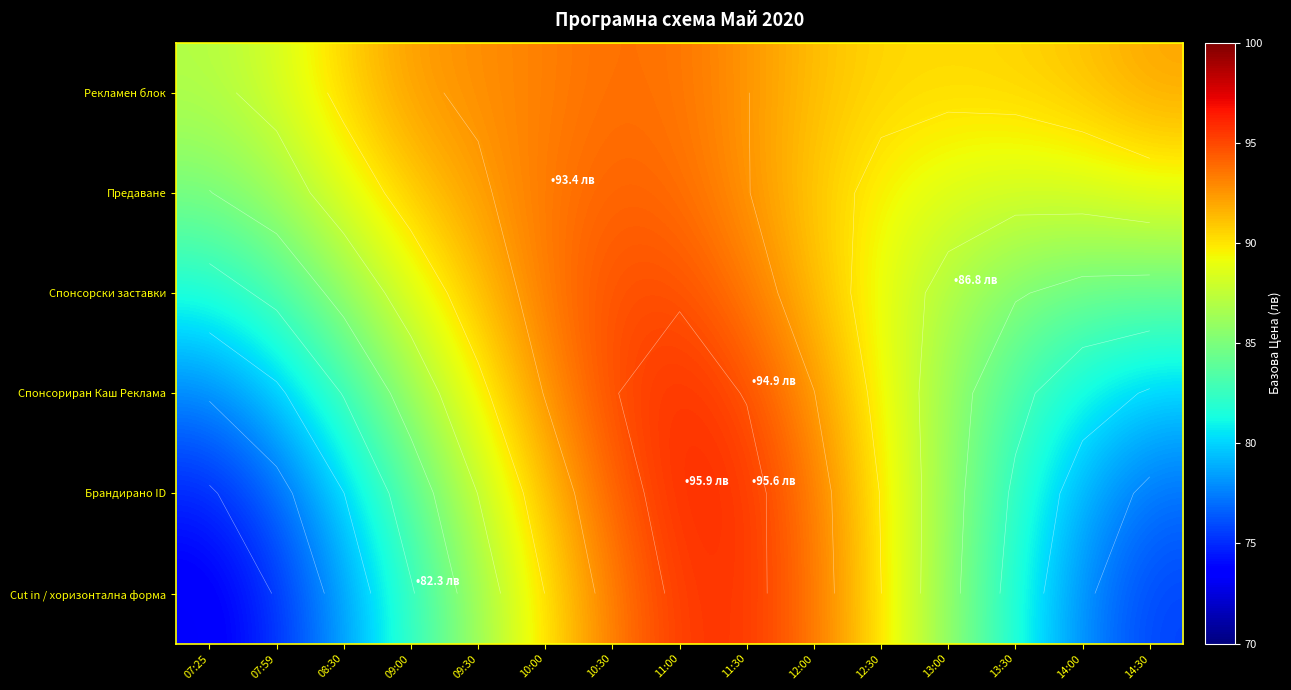

How many values in the Cut in / хоризонтална форма series exceed 85?

8